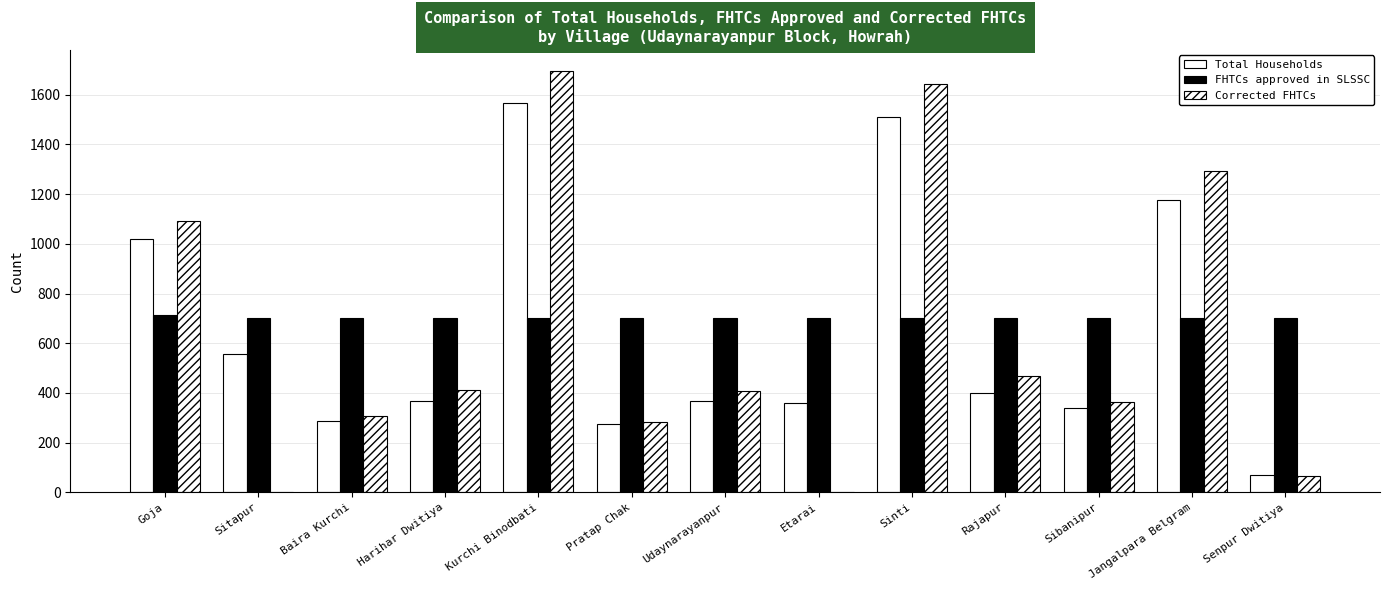

What is the value of the FHTCs approved in SLSSC bar at the 5th from the left?

700